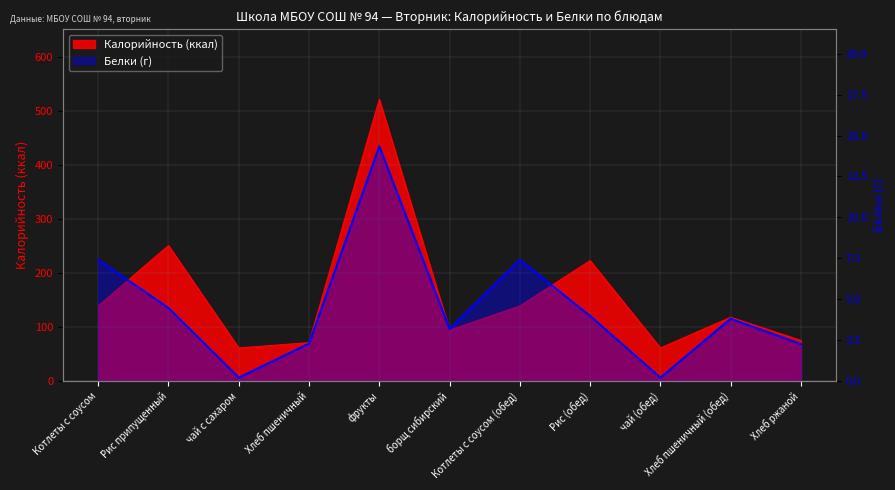

Reading left to right, what are all the values shown in this chart?

7.4	4.5	0.2	2.3	14.3	3.2	7.4	4.0	0.2	3.8	2.2